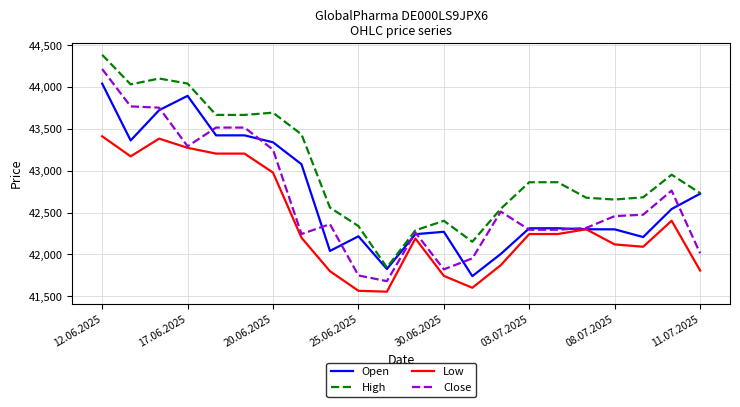

Does the chart display data point markers on the line(s)?

No